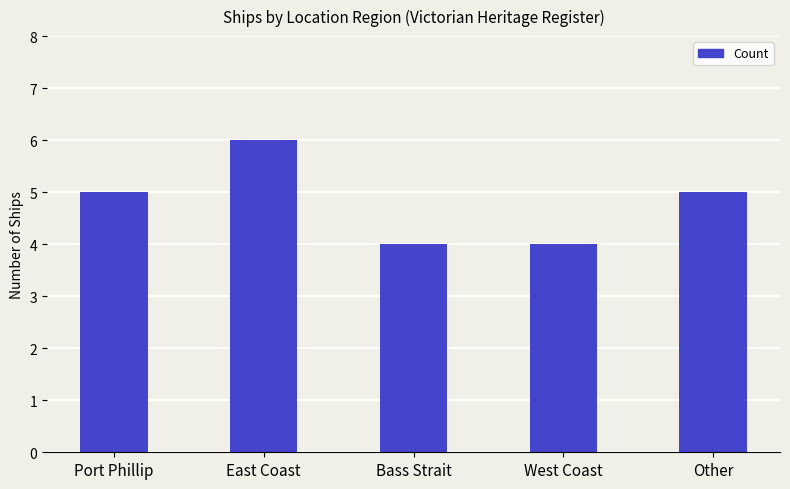

How many values are between 4 and 5?

4